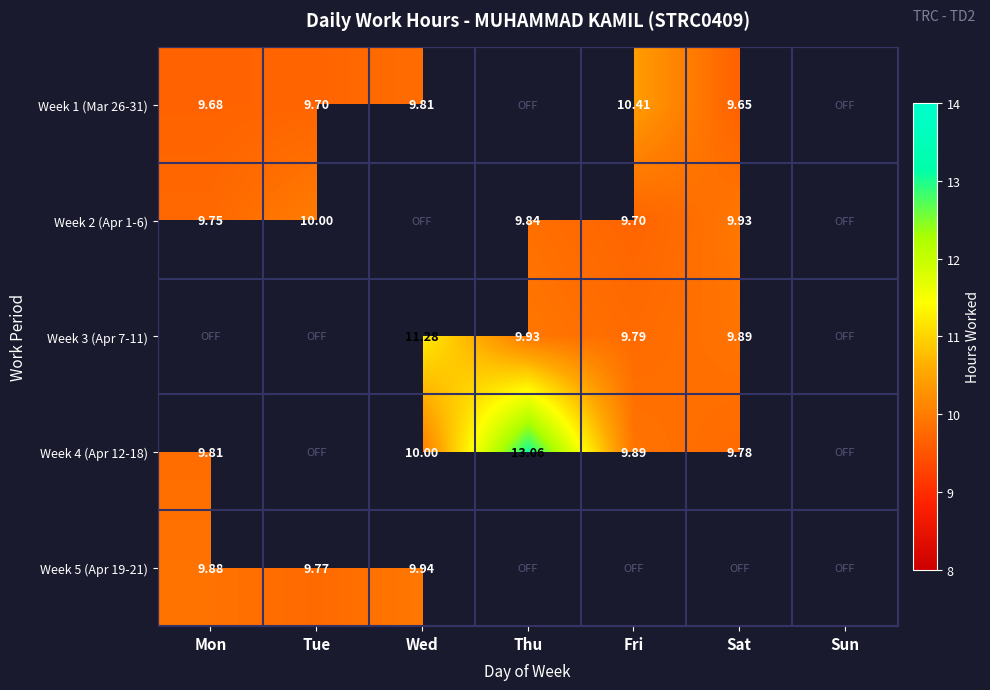

How many categories are shown in the chart?

7